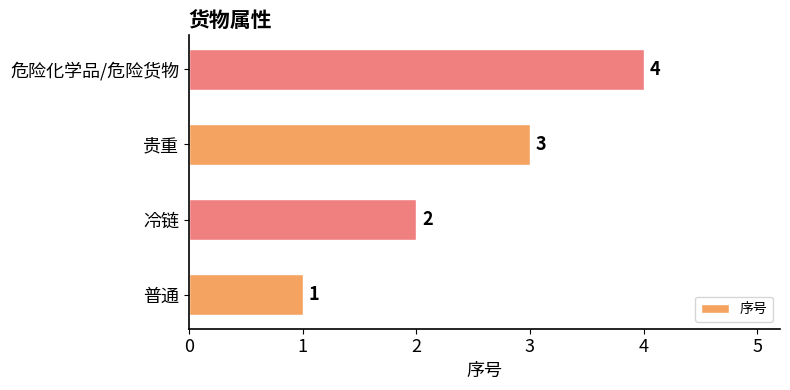

The value at 贵重 is 3. True or false?

True